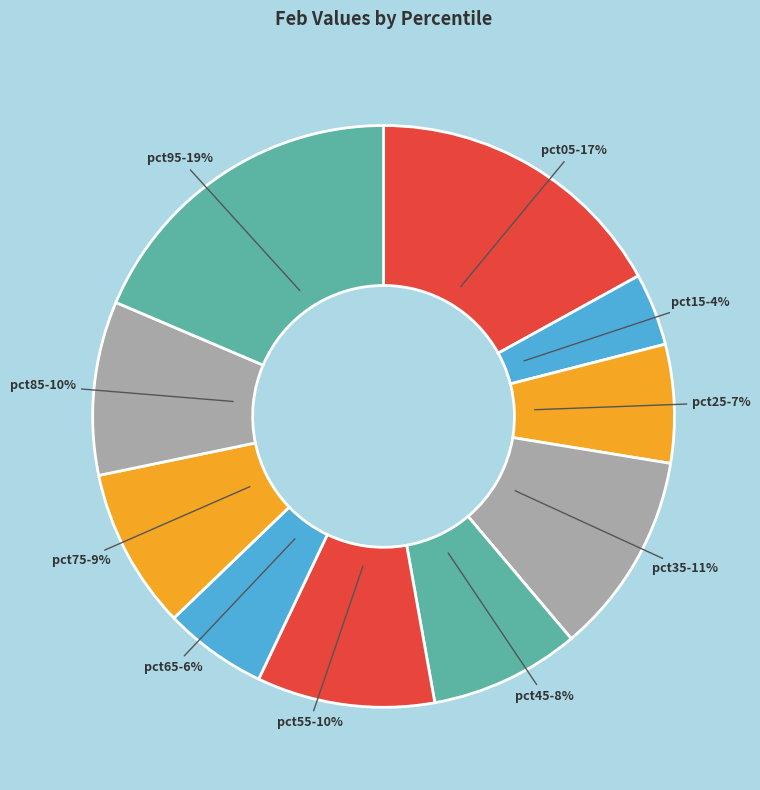

Do pct15 and pct35 together represent more than half of the pie?

No